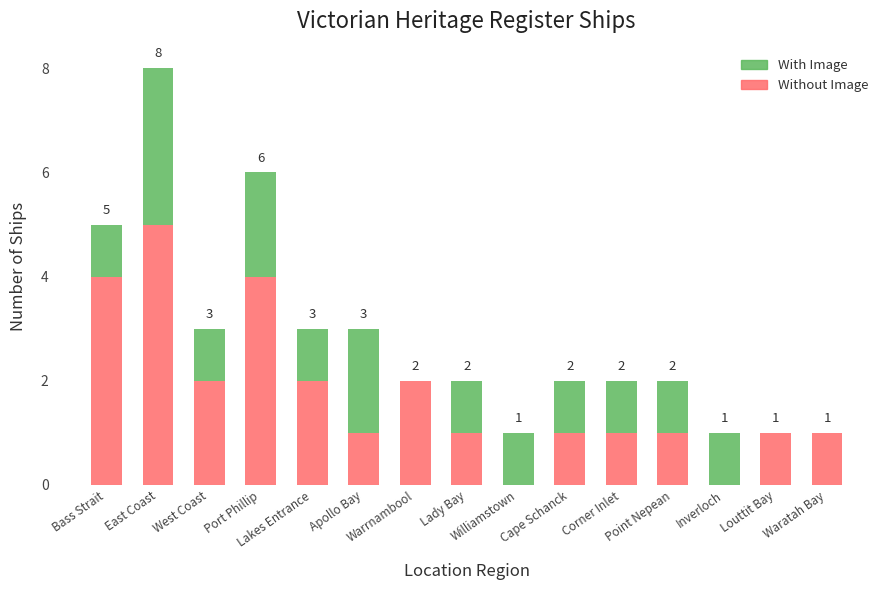

What is the total value across all series at Williamstown?

1